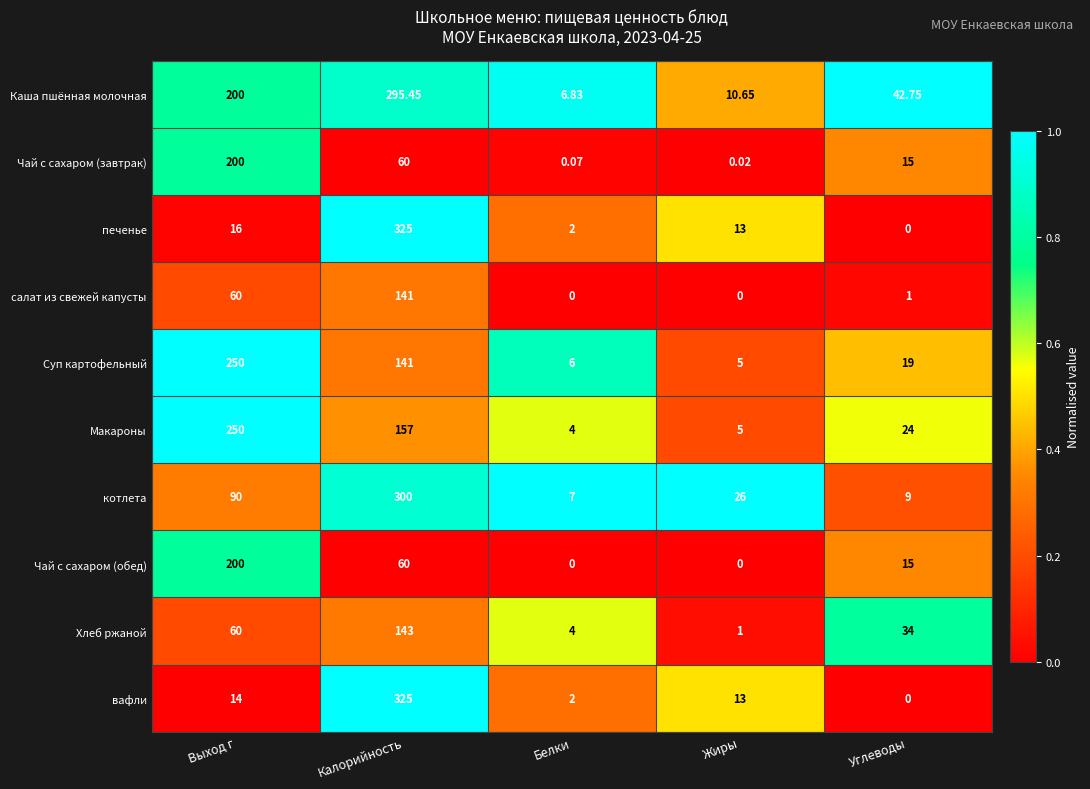

How many data points does each series have?

5